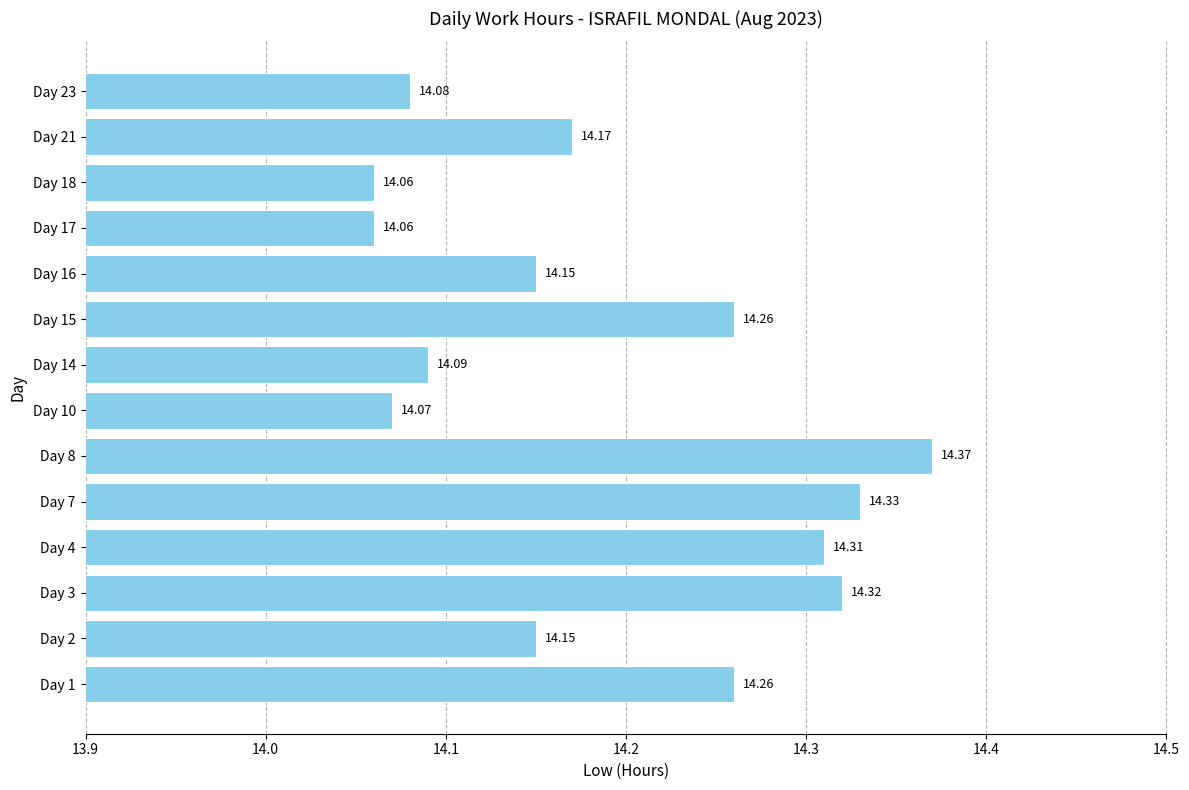

What is the average value?

14.2